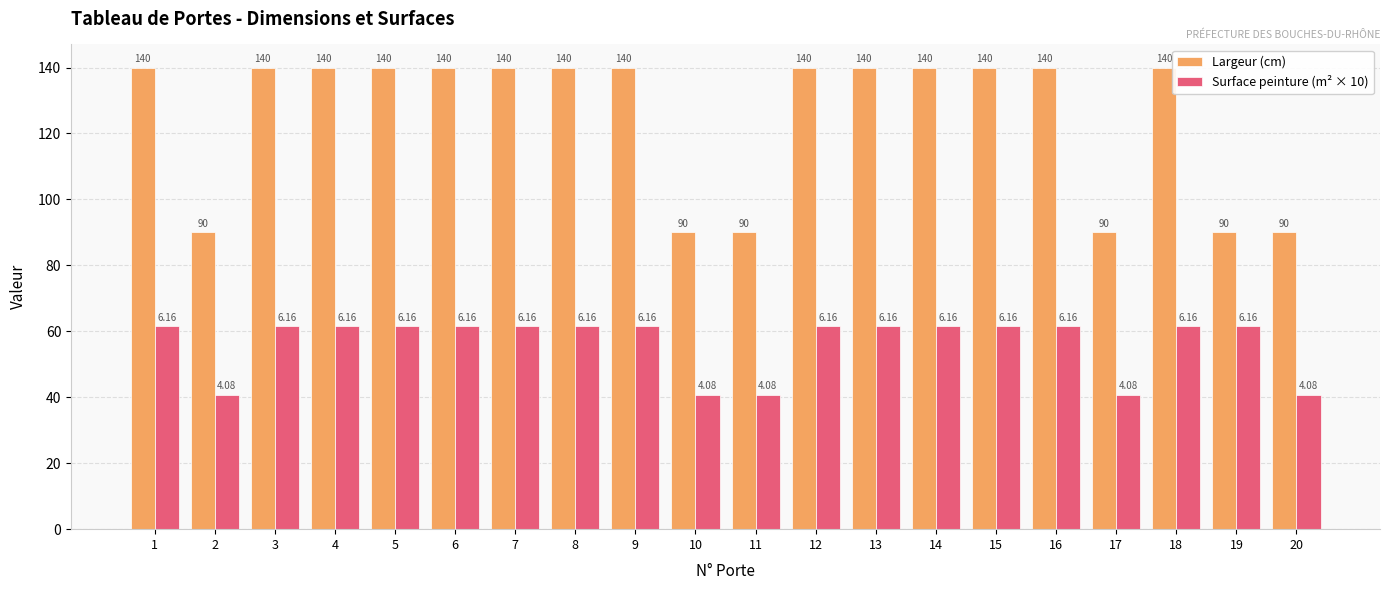

Reading left to right, what are all the values shown in this chart?

Largeur (cm): 140.0	90.0	140.0	140.0	140.0	140.0	140.0	140.0	140.0	90.0	90.0	140.0	140.0	140.0	140.0	140.0	90.0	140.0	90.0	90.0
Surface peinture (m² × 10): 61.6	40.8	61.6	61.6	61.6	61.6	61.6	61.6	61.6	40.8	40.8	61.6	61.6	61.6	61.6	61.6	40.8	61.6	61.6	40.8